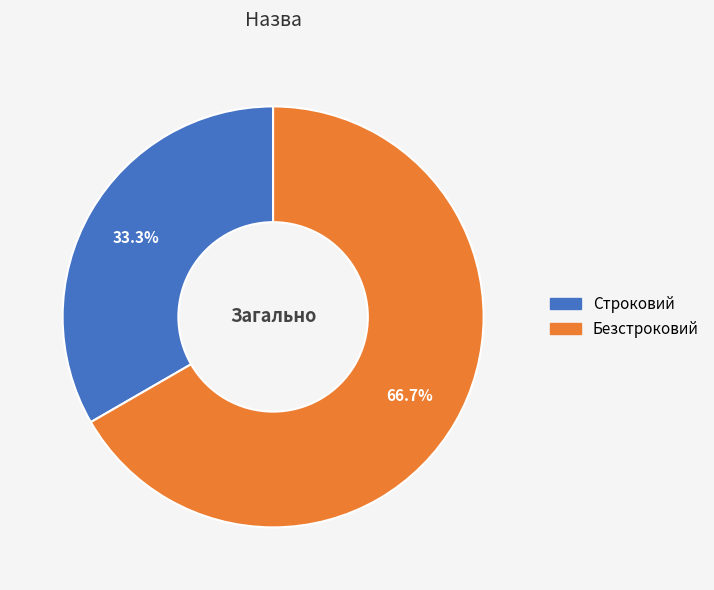

Combined, do Строковий and Безстроковий account for over 50%?

Yes